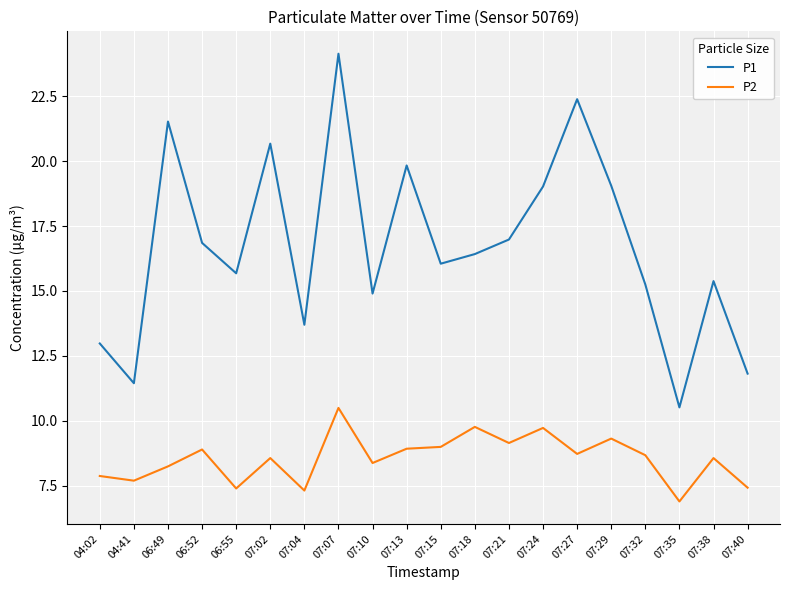

Which category has the highest value across all series?

07:07